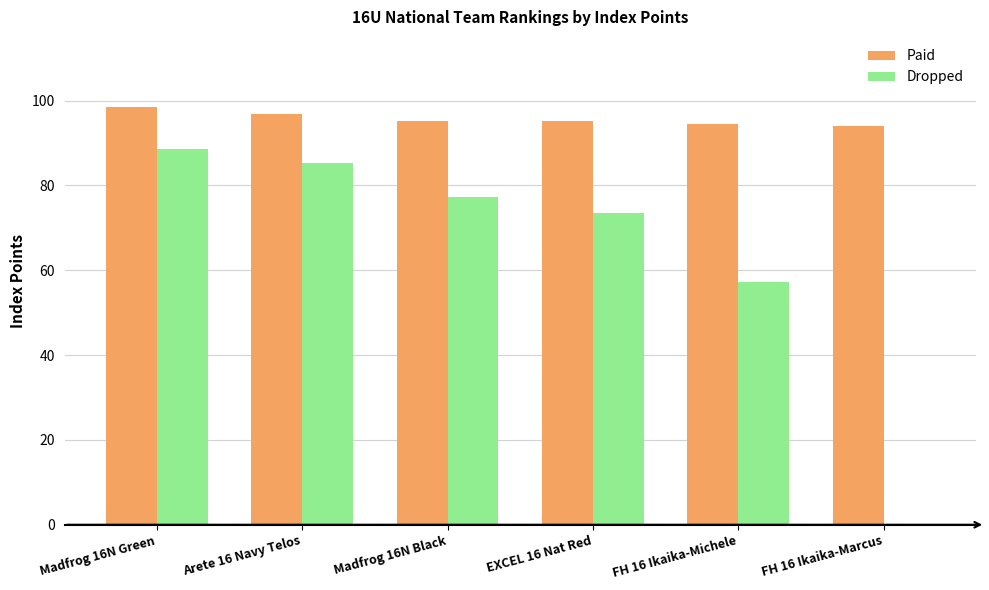

What value does the Paid series have at FH 16 Ikaika-Michele?

94.5